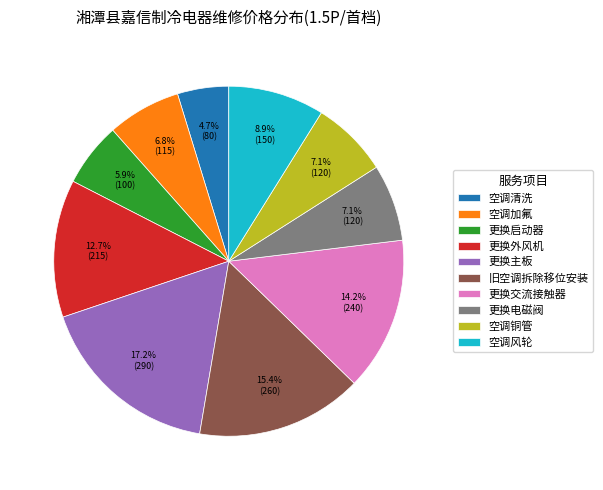

The 更换启动器 slice represents 6% of the pie. True or false?

True